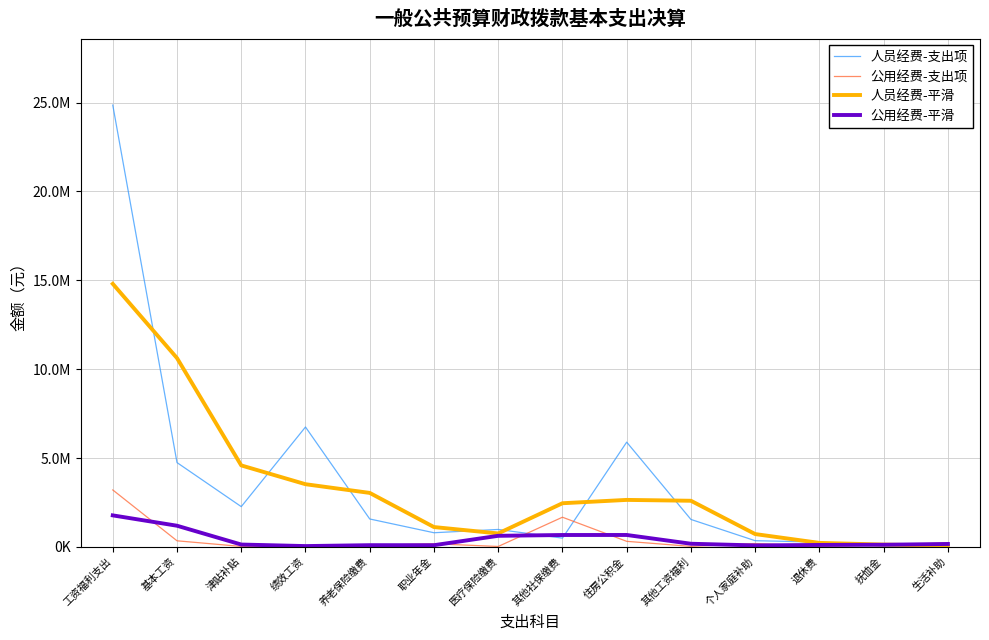

At which category does the chart reach its minimum across all series?

医疗保险缴费